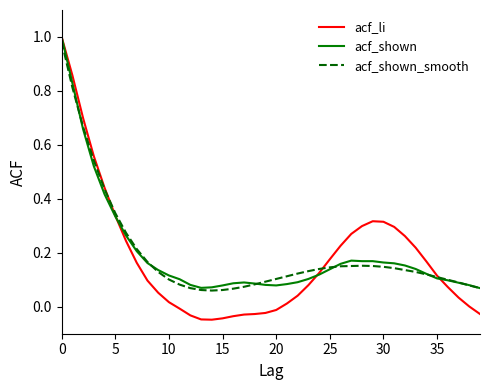

Which series has the widest spread of values?

acf_li